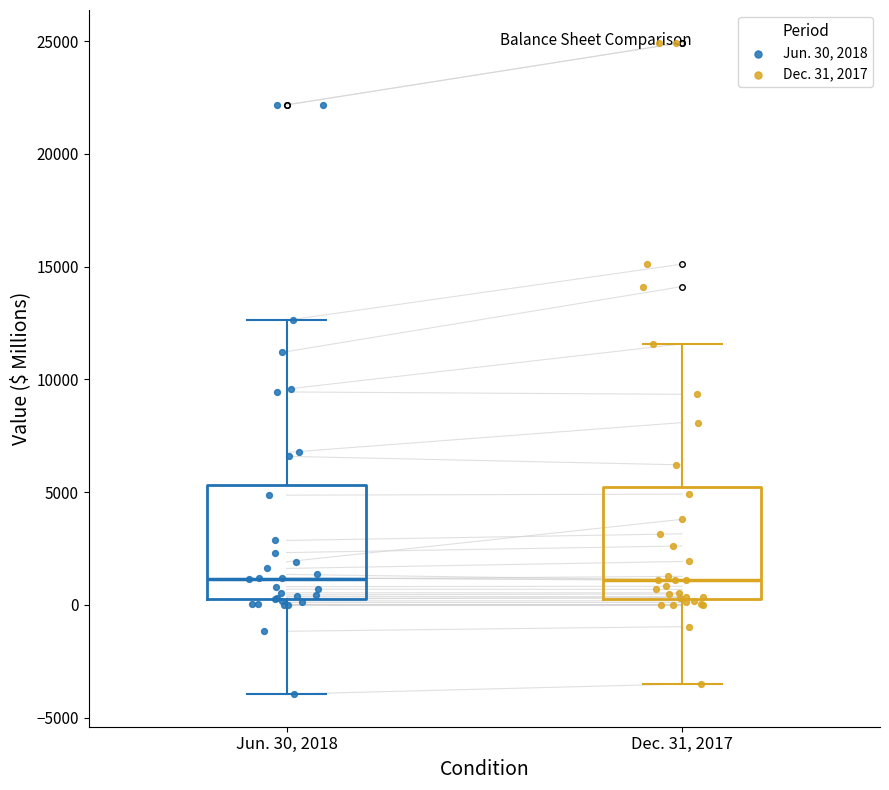

Reading left to right, read every box against the y-axis: the position of its median line, the range the box covers, and the ends of its whiskers. The values are not printed on the chart, so give them approximately, as read against the axis.

Jun. 30, 2018: median 1000, box 0 to 5500, whiskers -4000 to 12500
Dec. 31, 2017: median 1000, box 500 to 5000, whiskers -3500 to 11500